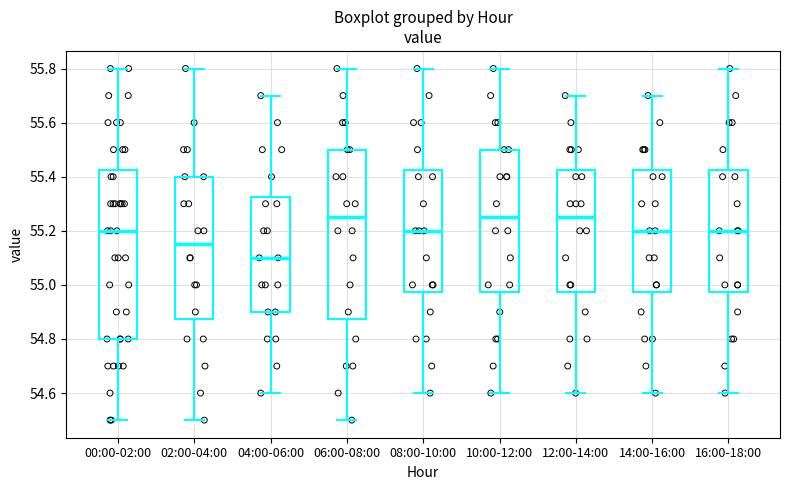

Reading left to right, read every box against the y-axis: the position of its median line, the range the box covers, and the ends of its whiskers. The values are not printed on the chart, so give them approximately, as read against the axis.

00:00-02:00: median 55.20, box 54.80 to 55.42, whiskers 54.50 to 55.80
02:00-04:00: median 55.16, box 54.88 to 55.40, whiskers 54.50 to 55.80
04:00-06:00: median 55.10, box 54.90 to 55.32, whiskers 54.60 to 55.70
06:00-08:00: median 55.26, box 54.88 to 55.50, whiskers 54.50 to 55.80
08:00-10:00: median 55.20, box 54.98 to 55.42, whiskers 54.60 to 55.80
10:00-12:00: median 55.26, box 54.98 to 55.50, whiskers 54.60 to 55.80
12:00-14:00: median 55.26, box 54.98 to 55.42, whiskers 54.60 to 55.70
14:00-16:00: median 55.20, box 54.98 to 55.42, whiskers 54.60 to 55.70
16:00-18:00: median 55.20, box 54.98 to 55.42, whiskers 54.60 to 55.80